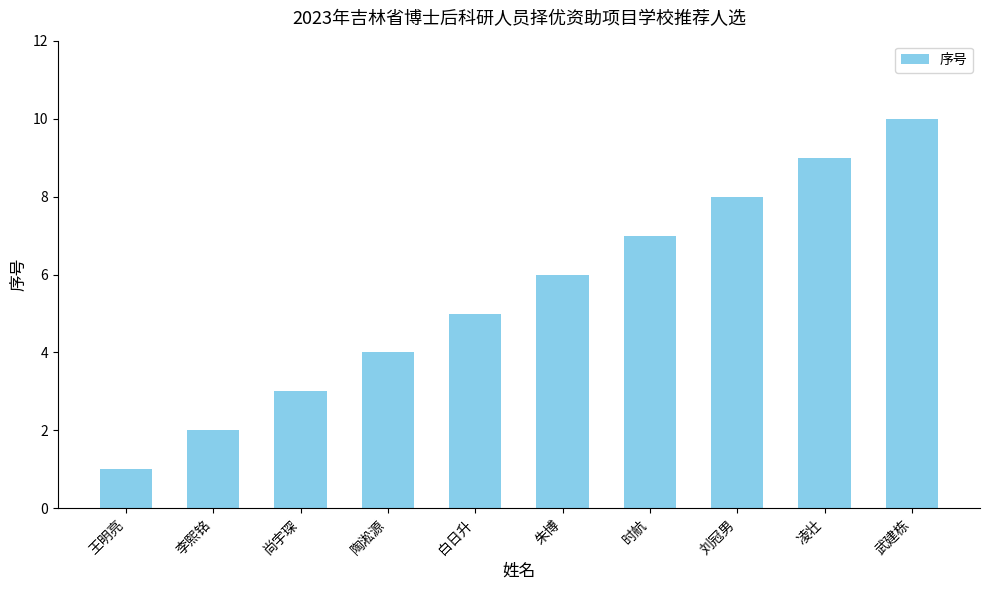

Read the value at 刘冠男.

8